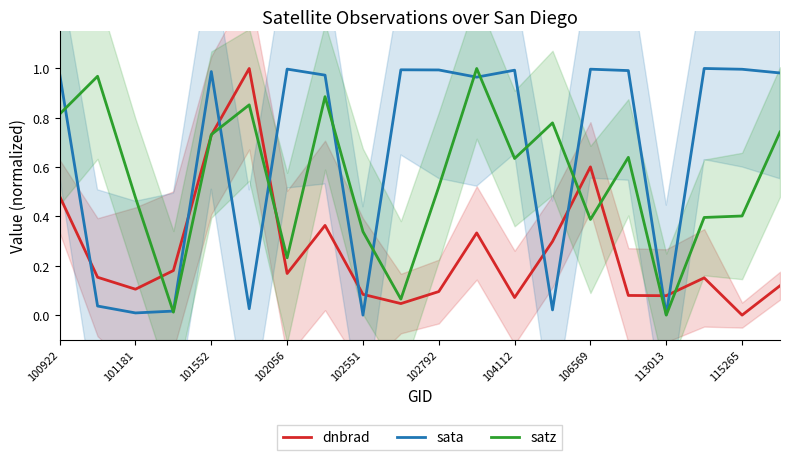

The value of sata at 104112 is 1.0. True or false?

True